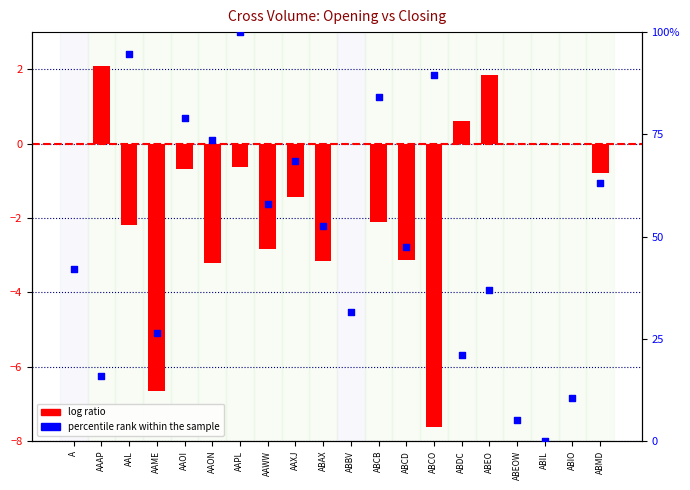

What is the total value across all series at AAAP?

17.9